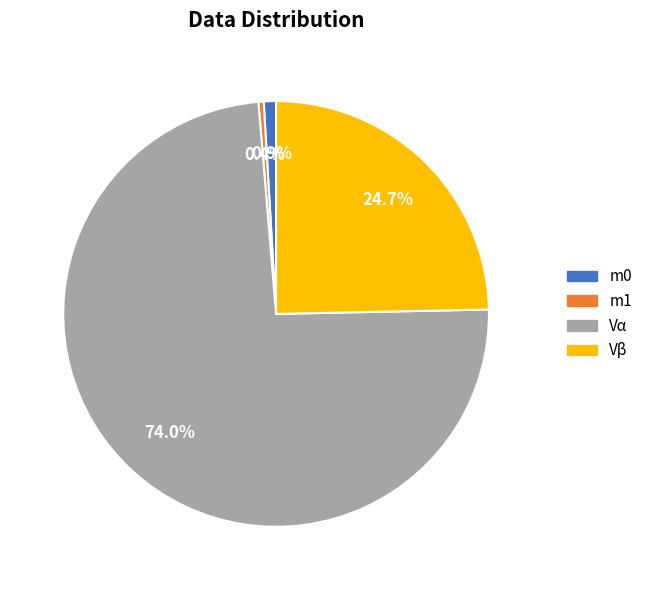

Which slice is the smallest?

m1